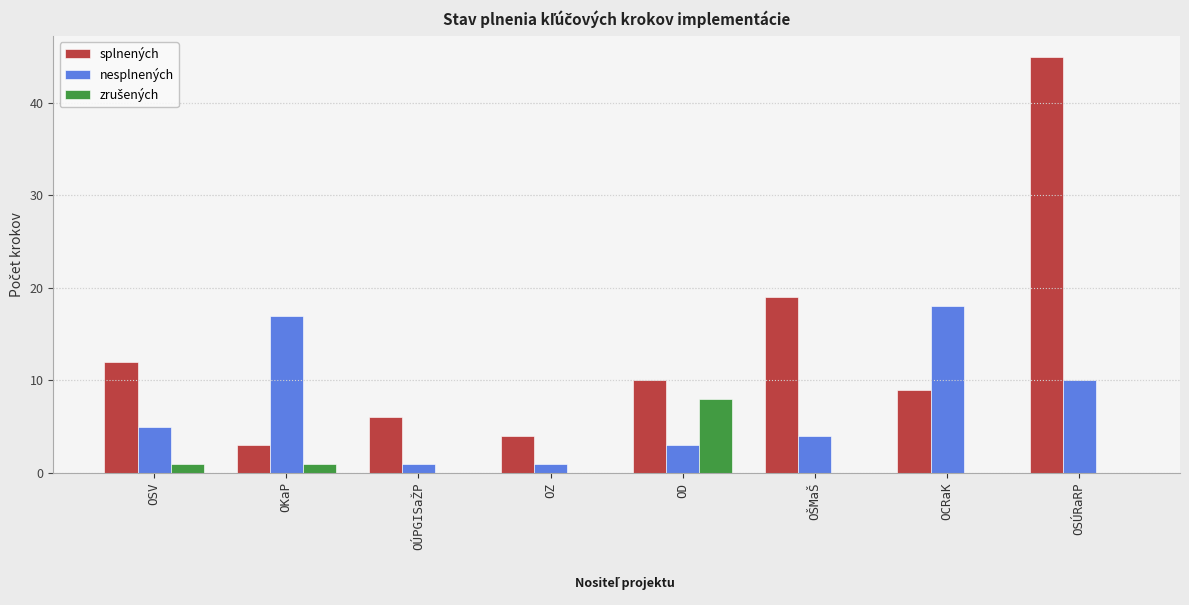

Which label corresponds to the largest value in the chart?

OSÚRaRP